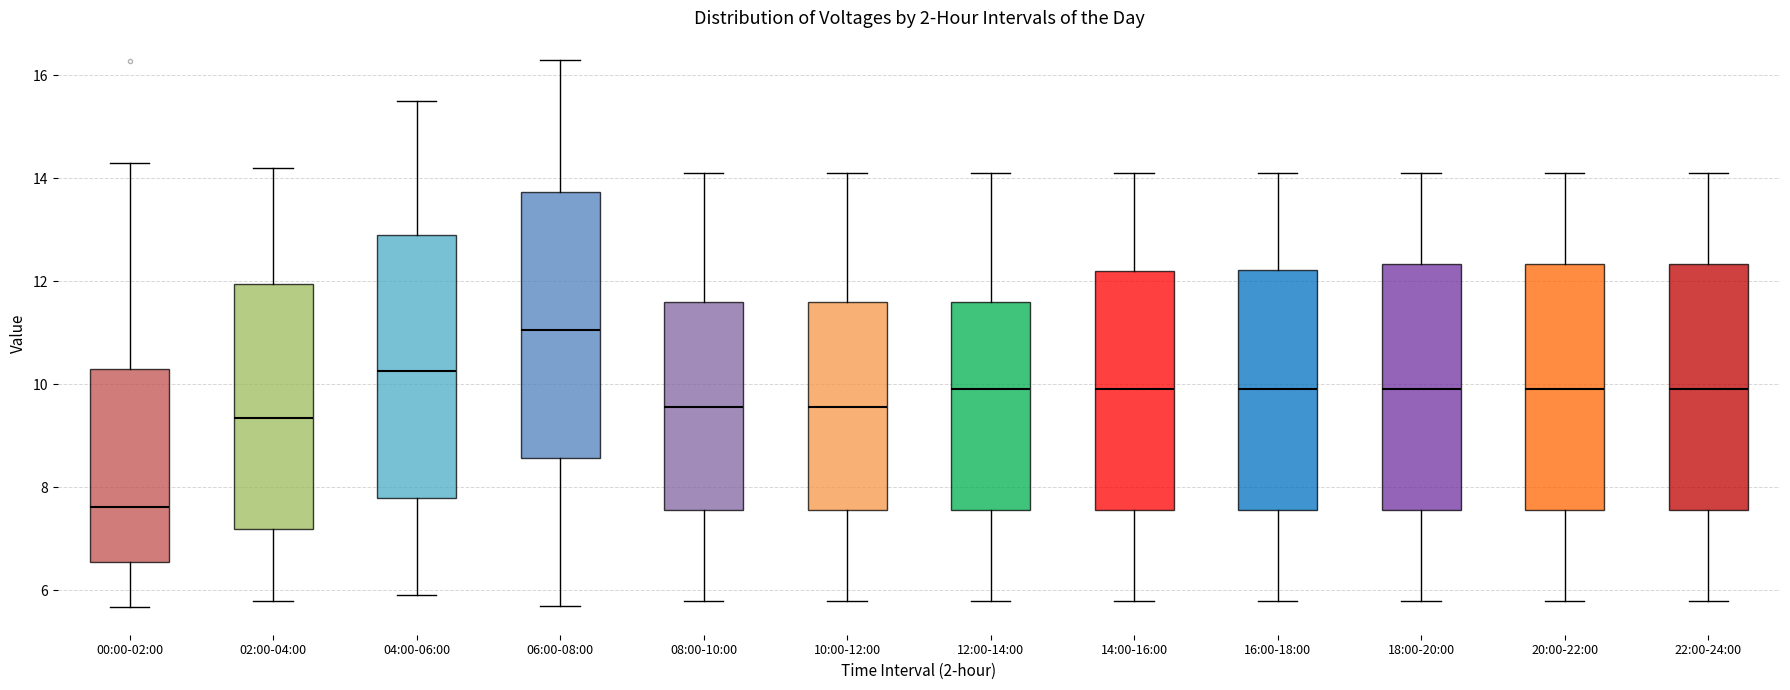

Reading left to right, transcribe this box plot: for each box, give where its median line is, the range the box spans, and where its two whiskers end, as read against the y-axis. The values are not printed on the chart, so give them approximately, as read against the axis.

00:00-02:00: median 7.6, box 6.6 to 10.2, whiskers 5.6 to 14.4
02:00-04:00: median 9.4, box 7.2 to 12.0, whiskers 5.8 to 14.2
04:00-06:00: median 10.2, box 7.8 to 13.0, whiskers 6.0 to 15.6
06:00-08:00: median 11.0, box 8.6 to 13.8, whiskers 5.8 to 16.4
08:00-10:00: median 9.6, box 7.6 to 11.6, whiskers 5.8 to 14.2
10:00-12:00: median 9.6, box 7.6 to 11.6, whiskers 5.8 to 14.2
12:00-14:00: median 10.0, box 7.6 to 11.6, whiskers 5.8 to 14.2
14:00-16:00: median 10.0, box 7.6 to 12.2, whiskers 5.8 to 14.2
16:00-18:00: median 10.0, box 7.6 to 12.2, whiskers 5.8 to 14.2
18:00-20:00: median 10.0, box 7.6 to 12.4, whiskers 5.8 to 14.2
20:00-22:00: median 10.0, box 7.6 to 12.4, whiskers 5.8 to 14.2
22:00-24:00: median 10.0, box 7.6 to 12.4, whiskers 5.8 to 14.2